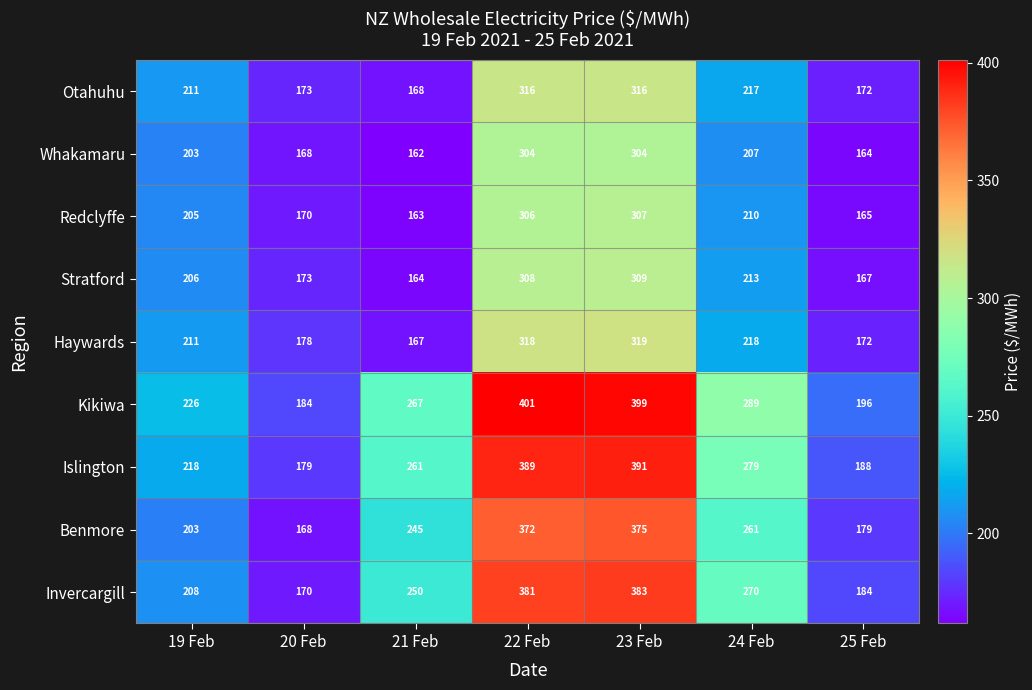

True or false: Redclyffe has a value of 109 at 22 Feb.

False